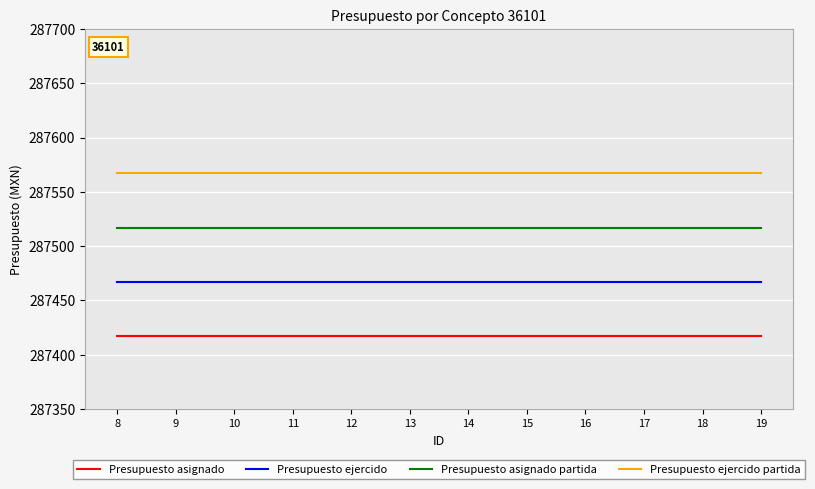

What is the maximum value for Presupuesto asignado partida?

287516.9